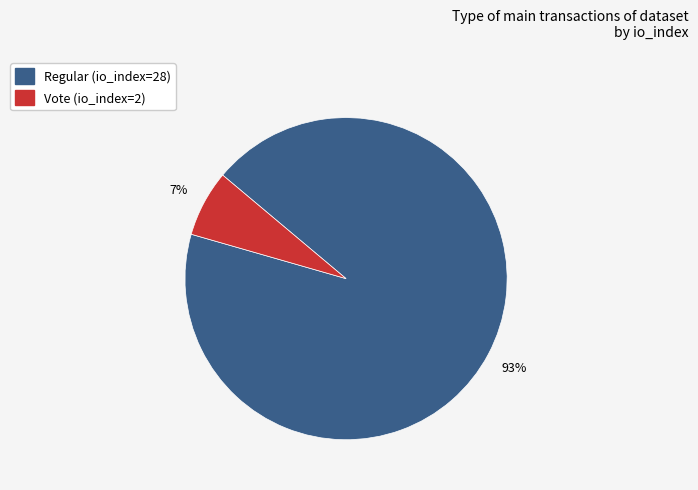

Is it true that Vote (io_index=2) is 1% of the pie?

False